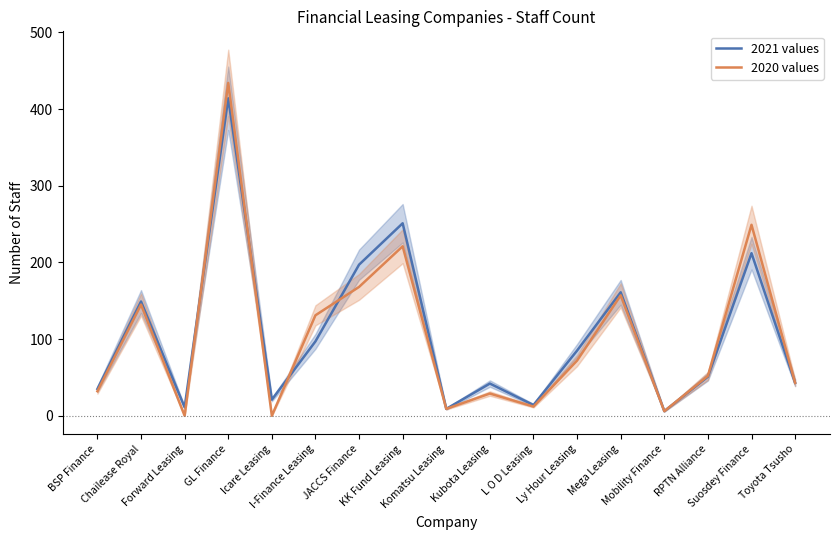

In 2020 values, how many points are lower than both neighbors (excluding endpoints)?

5